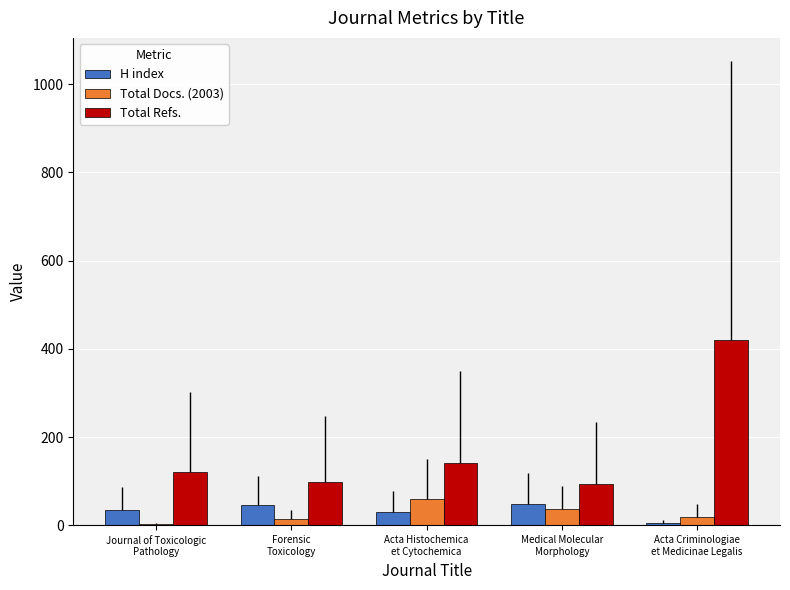

What is the sum of all Total Docs. (2003) values?

131